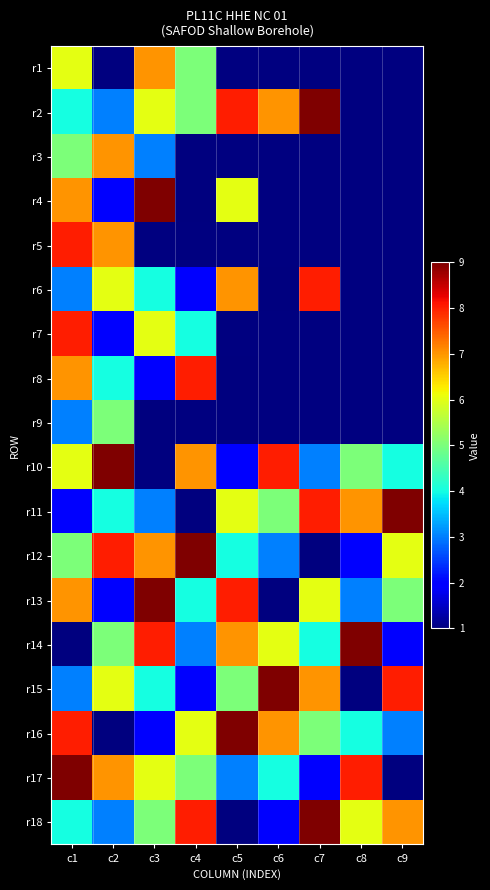

What is the highest value of the r2 series?

9.0